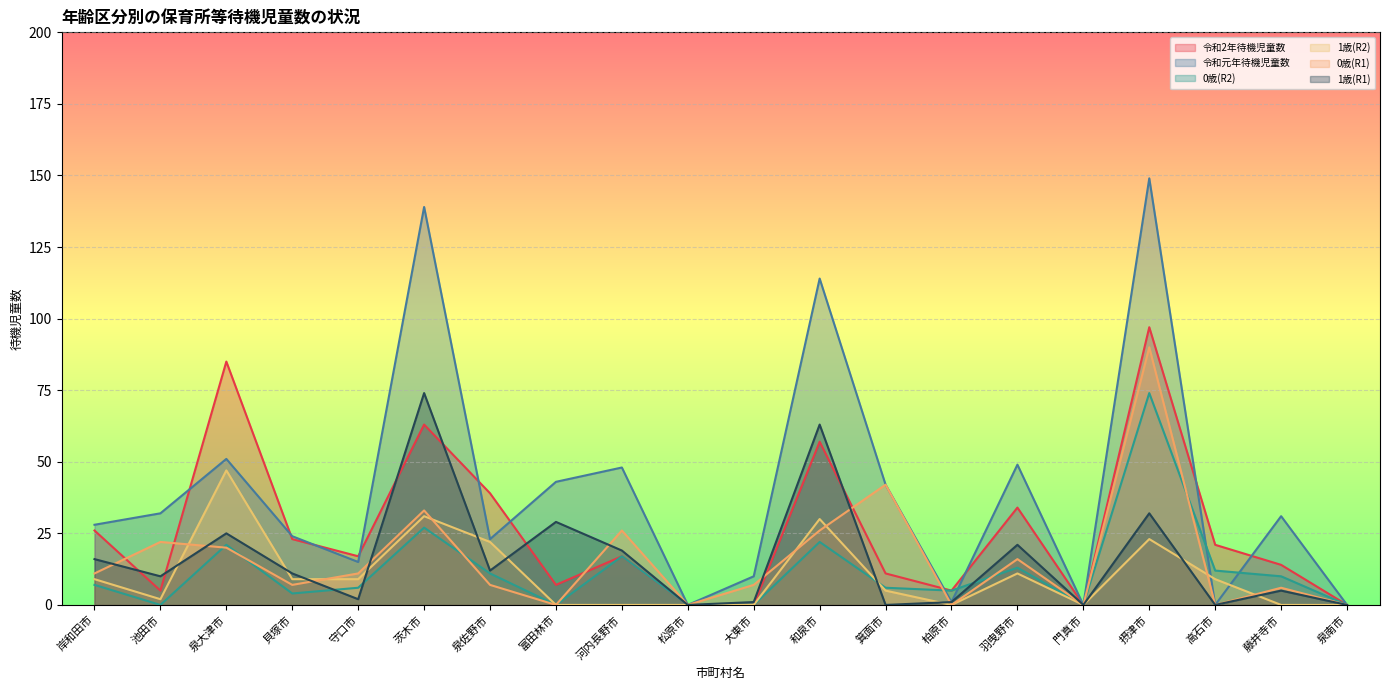

What is the total value across all series at 富田林市?

79